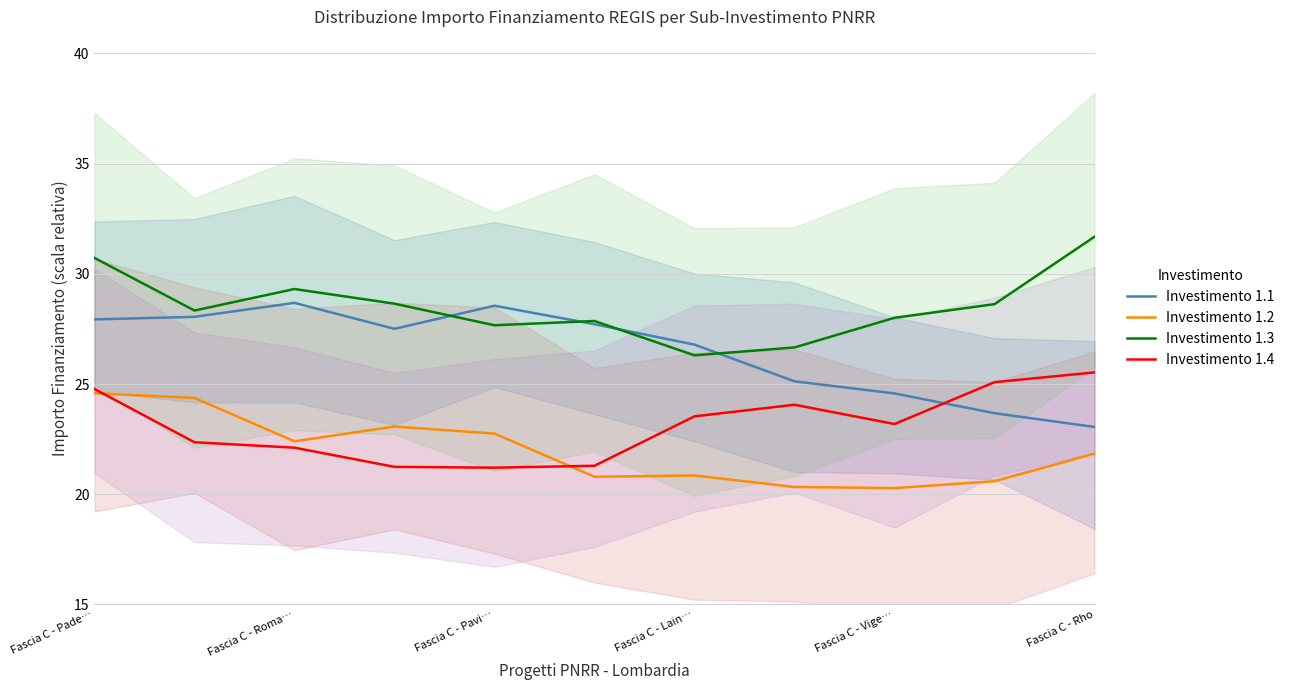

Rank the series by their average value, from highest to lowest.

Investimento 1.3, Investimento 1.1, Investimento 1.4, Investimento 1.2